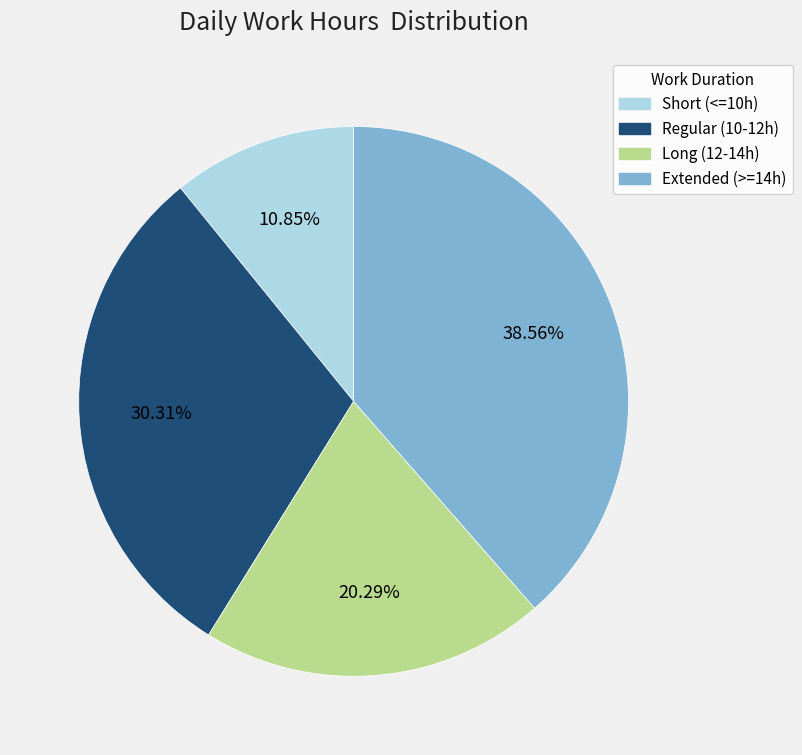

Is there any slice that represents more than half of the pie?

No